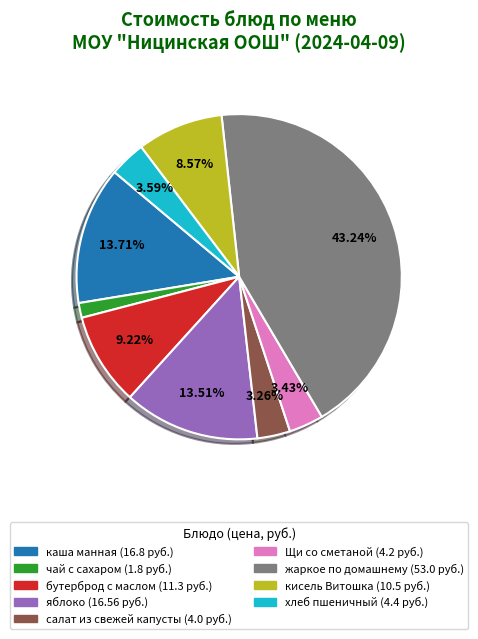

To the nearest percent, what percentage of the pie is жаркое по домашнему?

43%